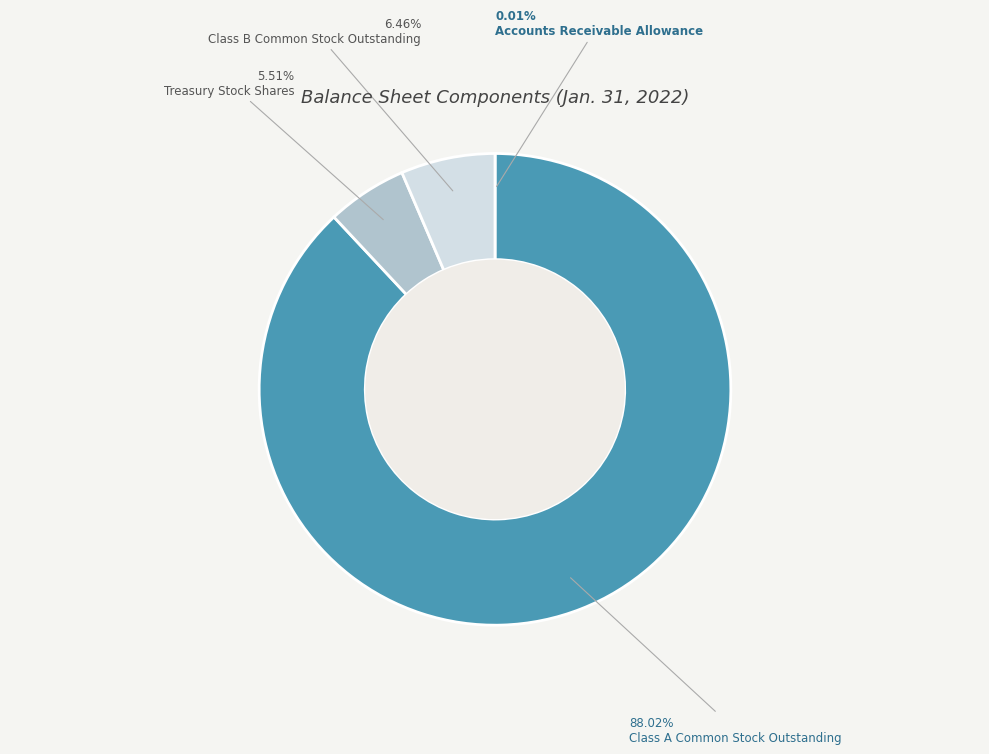

What portion of the pie excludes Treasury Stock Shares?

94.5%